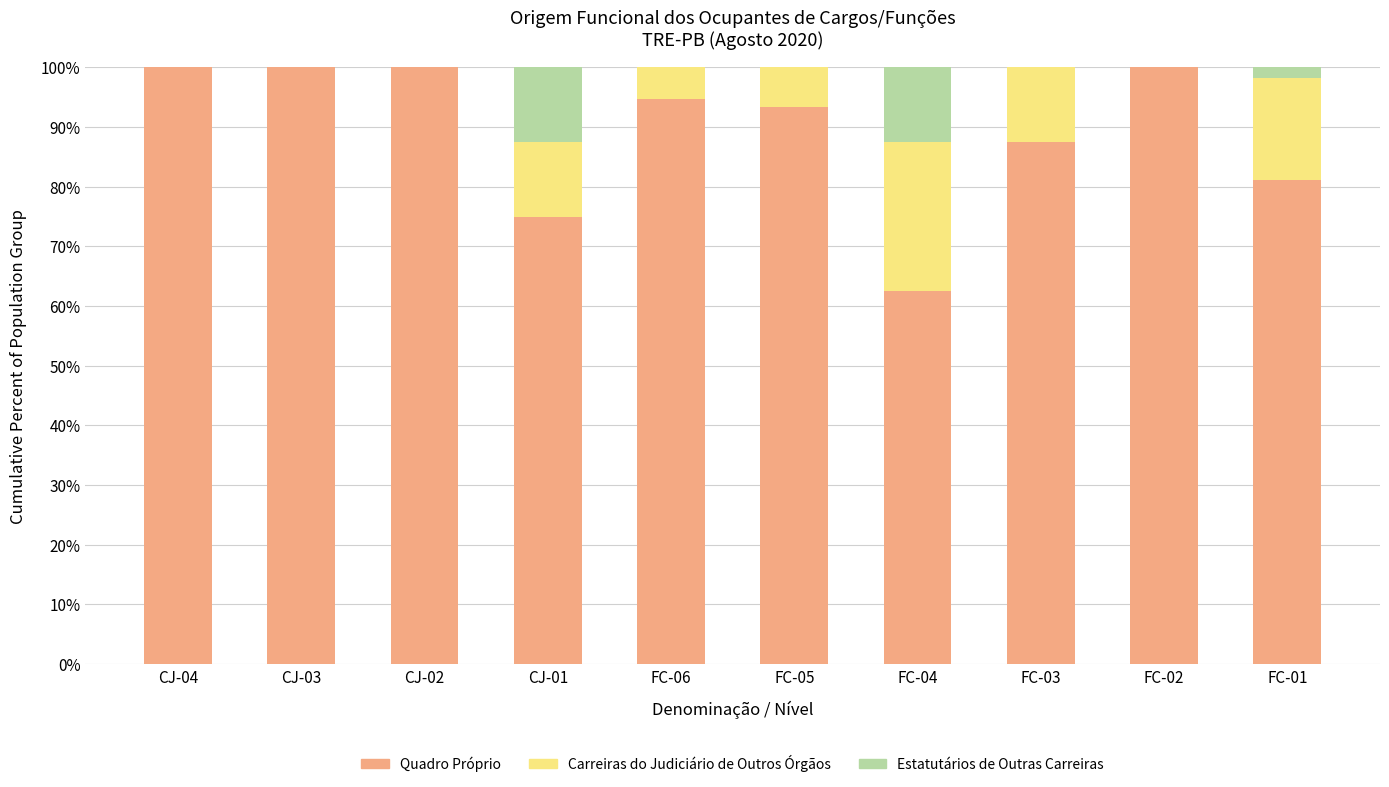

What is the total value across all series at FC-02?

100.0